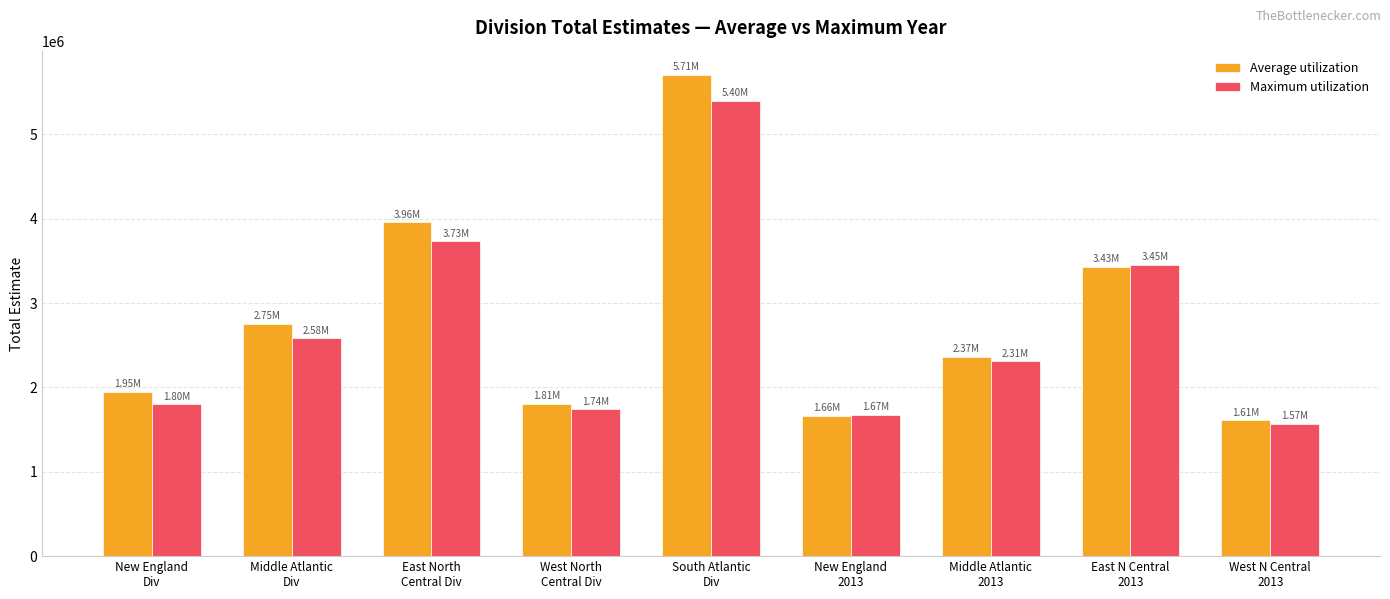

The Maximum utilization series shows 1672845 at New England
2013. True or false?

True